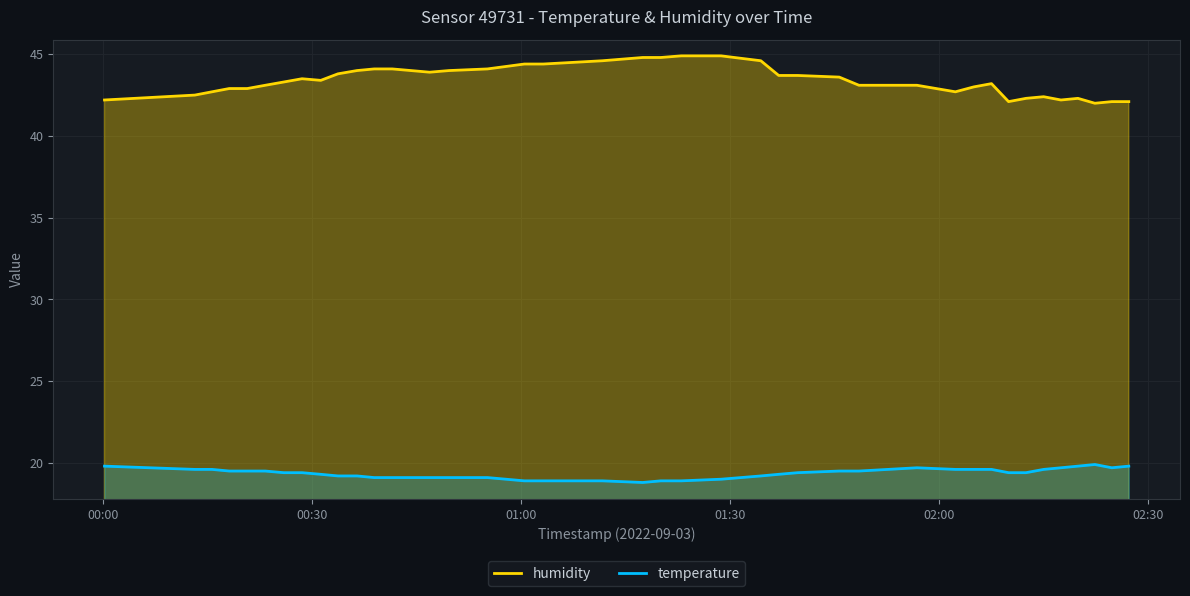

Which series has the largest range (max minus min)?

humidity